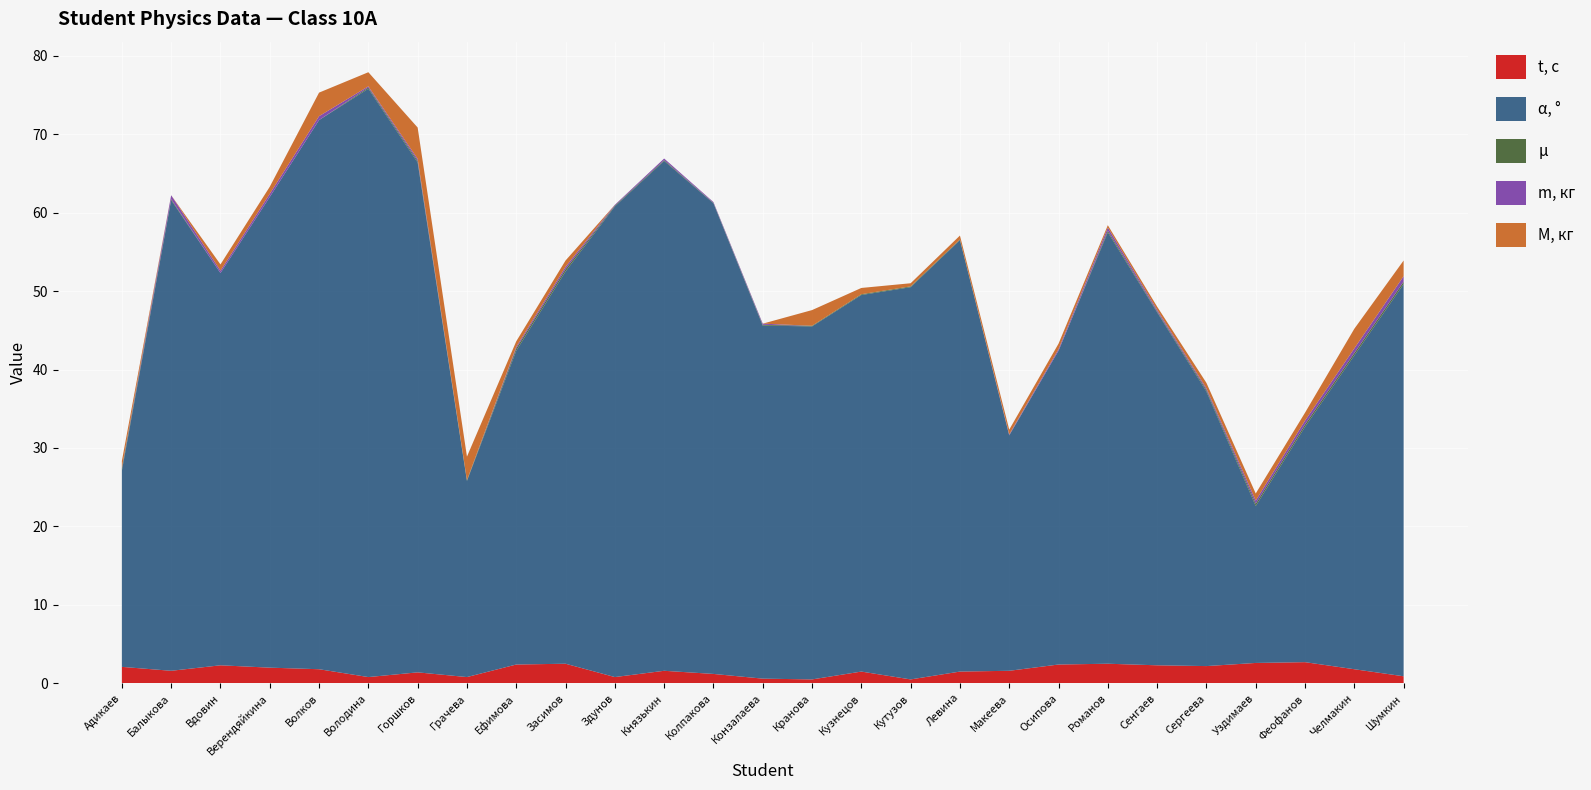

Reading right to left, transcribe all the data shown in this chart.

t, с: 0.9	1.8	2.7	2.6	2.2	2.3	2.5	2.4	1.6	1.5	0.5	1.5	0.5	0.6	1.2	1.6	0.8	2.5	2.4	0.8	1.4	0.8	1.8	2.0	2.3	1.6	2.1
α, °: 50.0	40.0	30.0	20.0	35.0	45.0	55.0	40.0	30.0	55.0	50.0	48.0	45.0	45.0	60.0	65.0	60.0	50.0	40.0	25.0	65.0	75.0	70.0	60.0	50.0	60.0	25.0
μ: 0.3	0.3	0.3	0.3	0.2	0.1	0.2	0.0	0.0	0.1	0.1	0.1	0.1	0.1	0.1	0.1	0.1	0.3	0.3	0.1	0.2	0.1	0.0	0.0	0.0	0.1	0.3
m, кг: 0.7	0.6	0.5	0.4	0.2	0.2	0.4	0.2	0.1	0.0	0.0	0.0	0.0	0.1	0.1	0.2	0.1	0.3	0.2	0.0	0.2	0.1	0.5	0.4	0.3	0.5	0.1
M, кг: 2.0	2.5	1.0	0.9	0.7	0.4	0.3	0.7	0.6	0.5	0.4	0.8	2.0	0.0	0.0	0.0	0.0	0.8	0.7	3.0	4.0	1.8	3.0	0.9	0.8	0.0	0.8